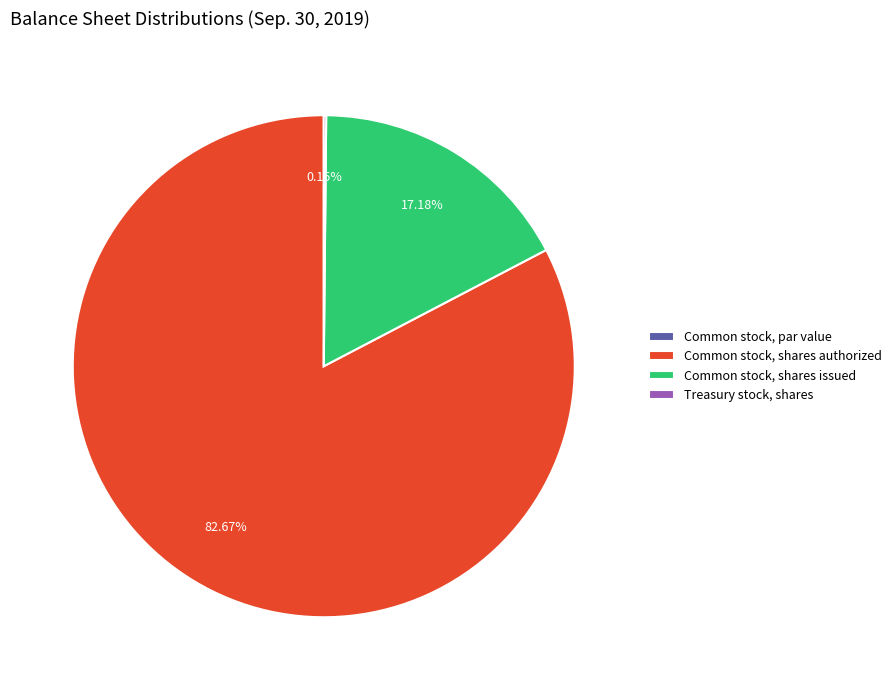

To the nearest percent, what portion does Common stock, shares authorized represent?

83%